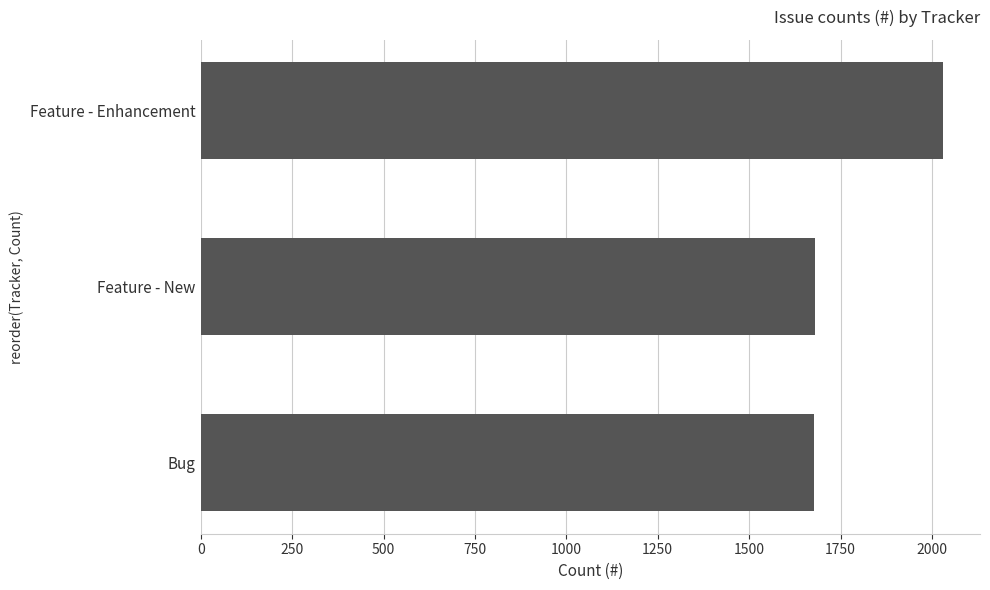

Is it true that the value at Bug is 1677?

True